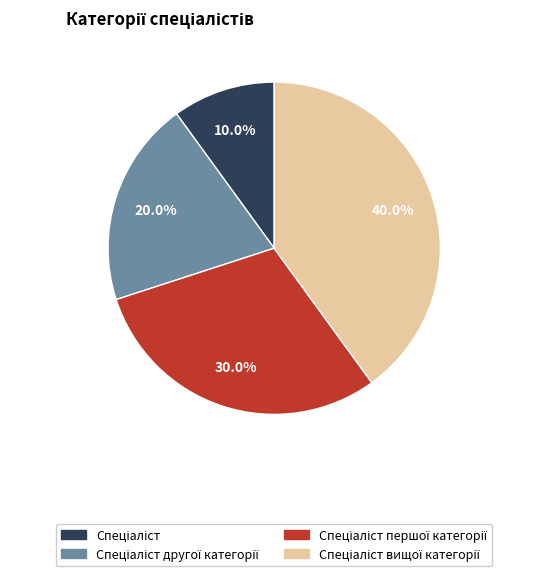

Does any single category account for the majority?

No